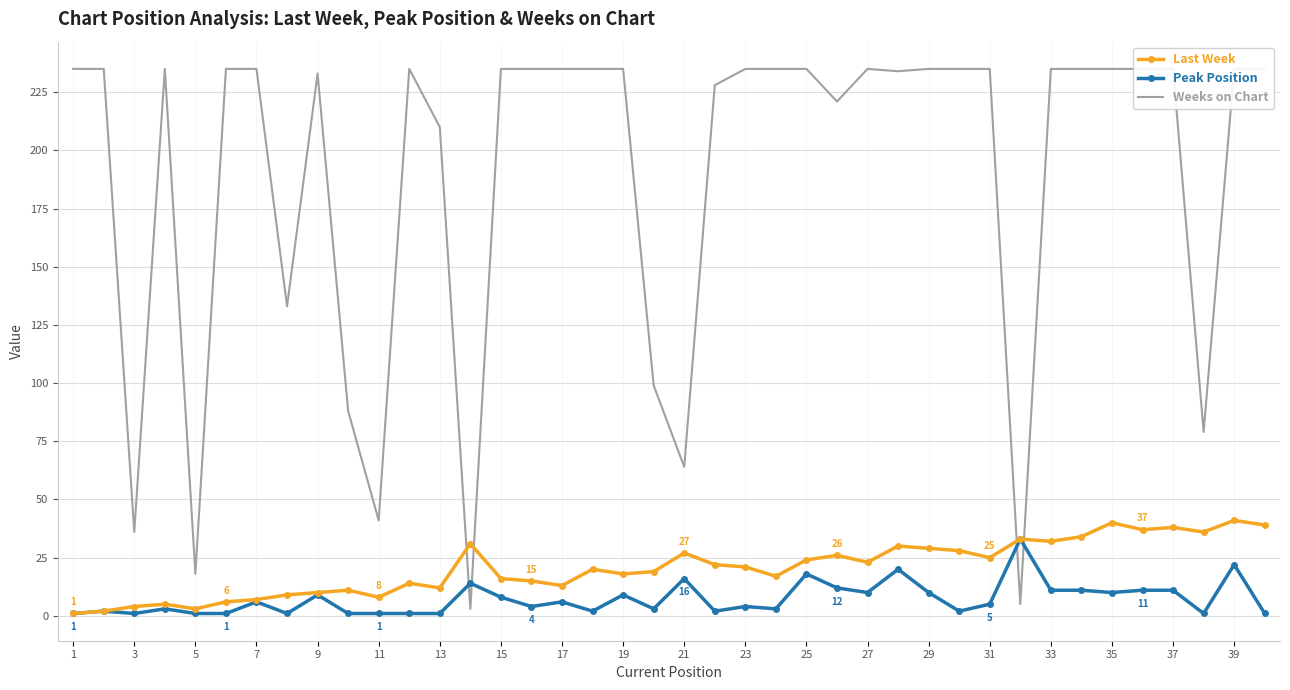

Is the value of Weeks on Chart at 31 greater than the value of Peak Position at 36?

Yes